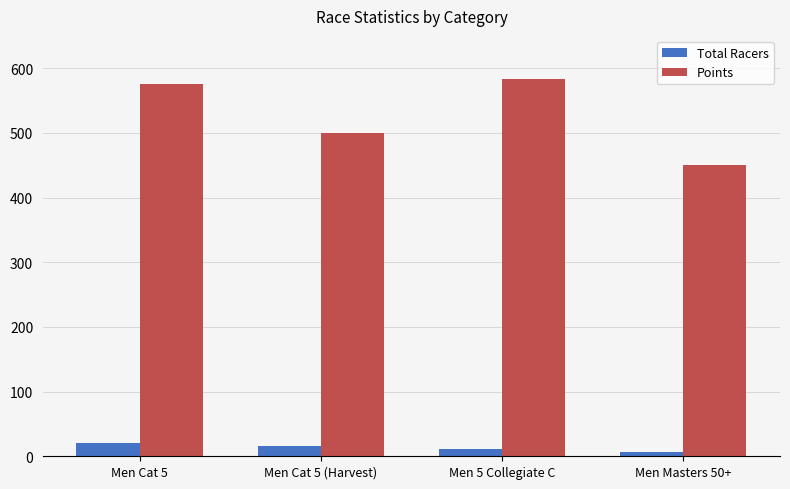

How many series are shown in this chart?

2